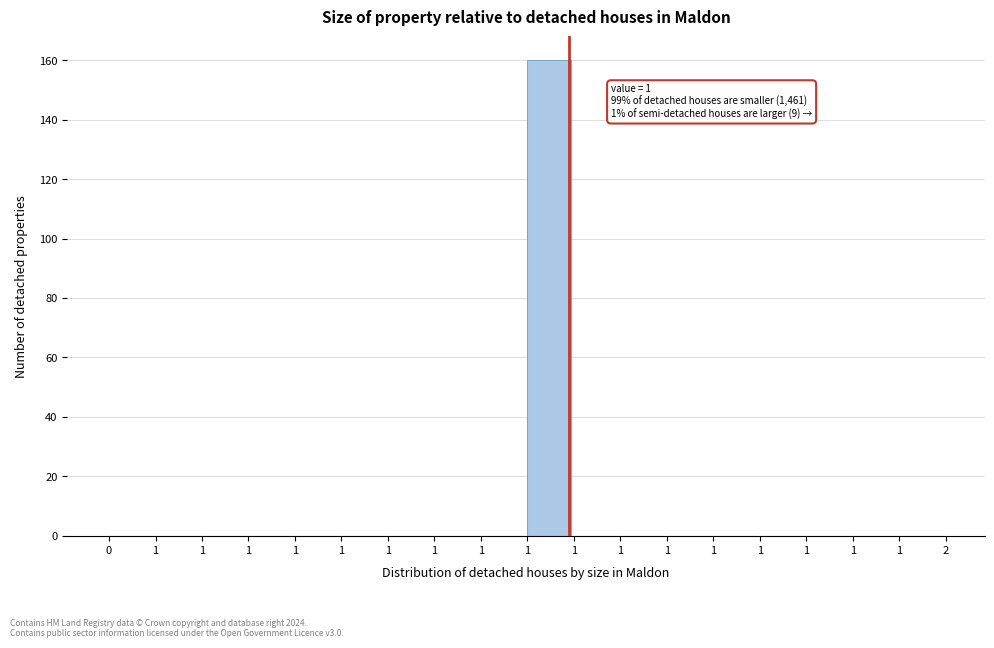

How many distinct data groups are displayed?

1